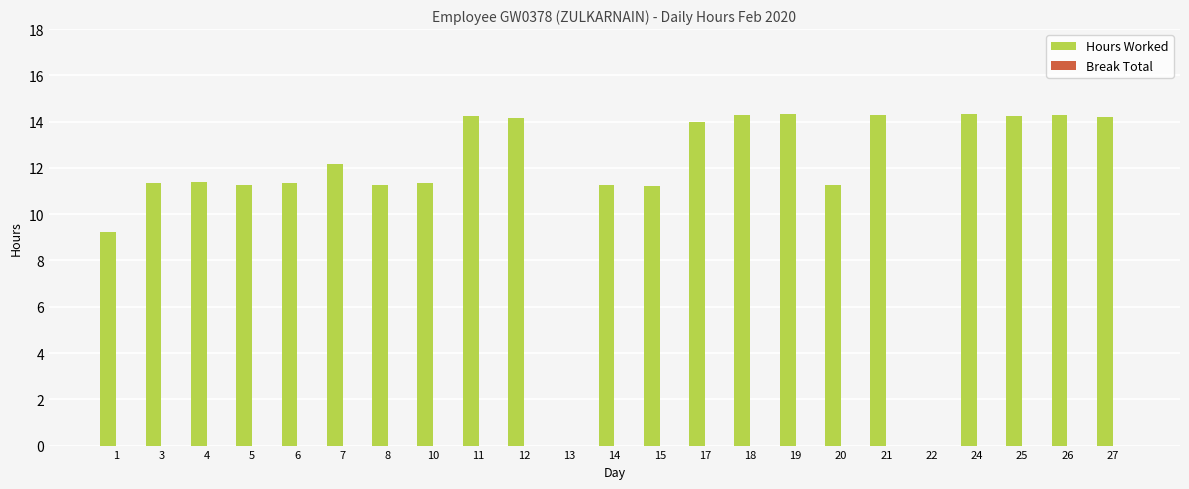

What is the sum of the values at 5 and 19?

25.6